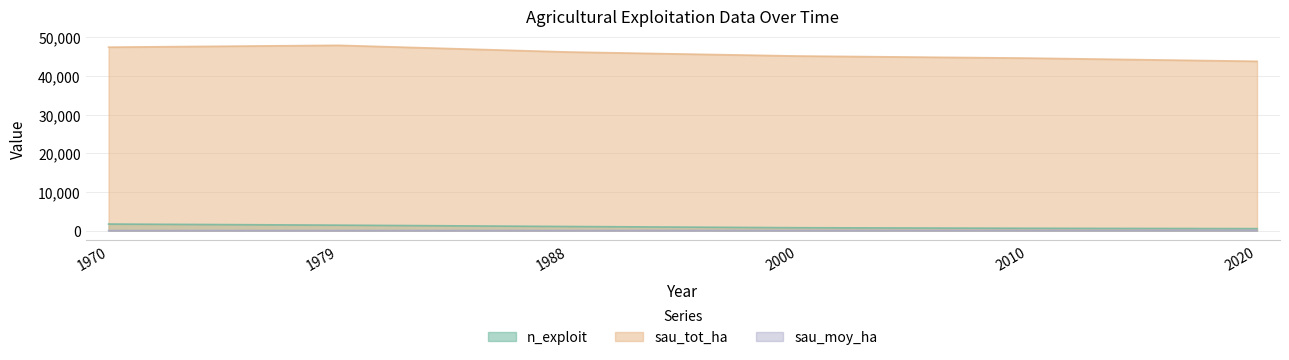

Rank the series at 2000 from highest to lowest value.

sau_tot_ha, n_exploit, sau_moy_ha